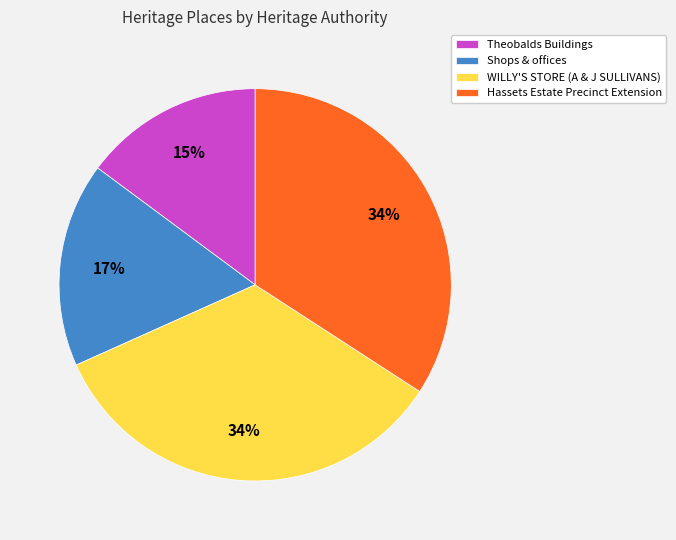

Count the number of slices in the pie.

4